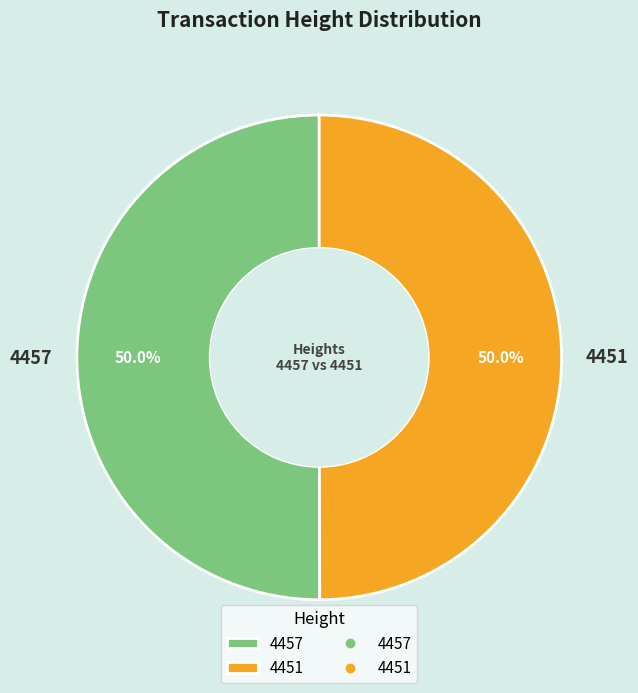

Approximately how many times larger is the value at 4457 compared to 4451?

1.0